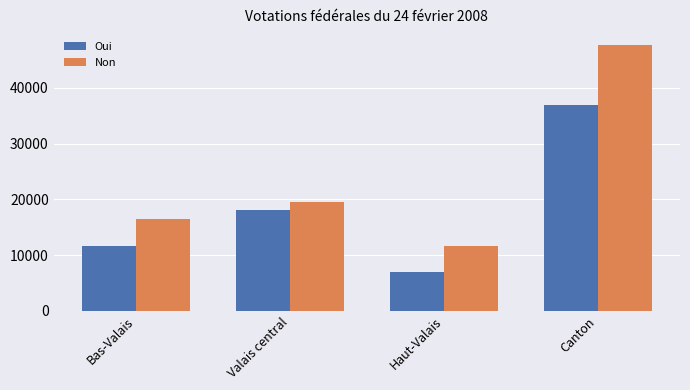

How many data points does each series have?

4